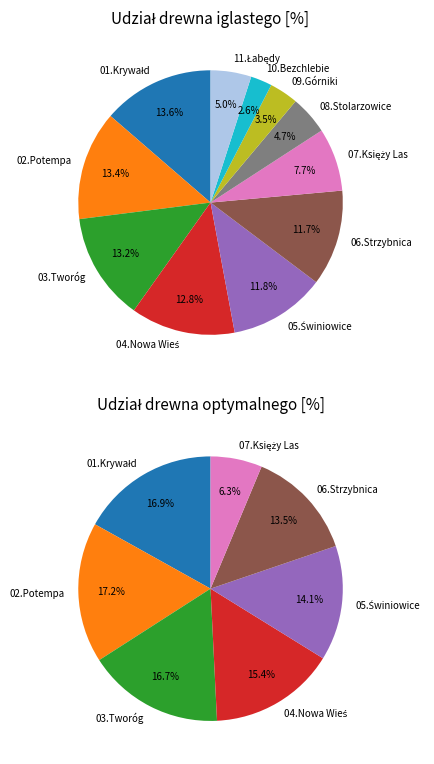

How many segments does this pie chart have?

11